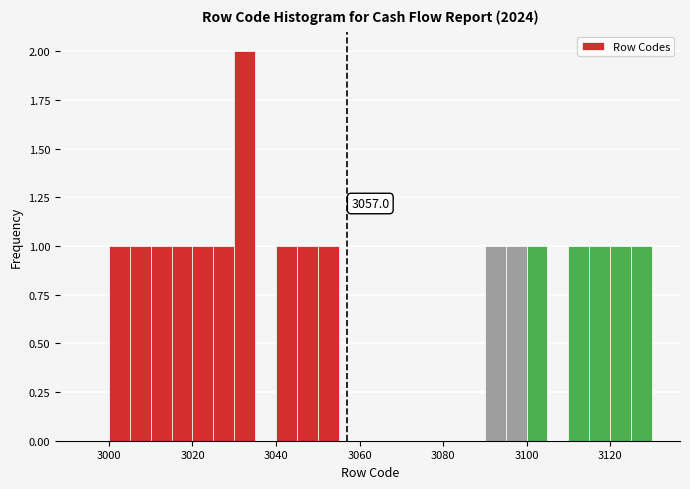

Around what value on the x-axis is the tallest bar? Give the approximate position of its centre, as read against the axis.

3032